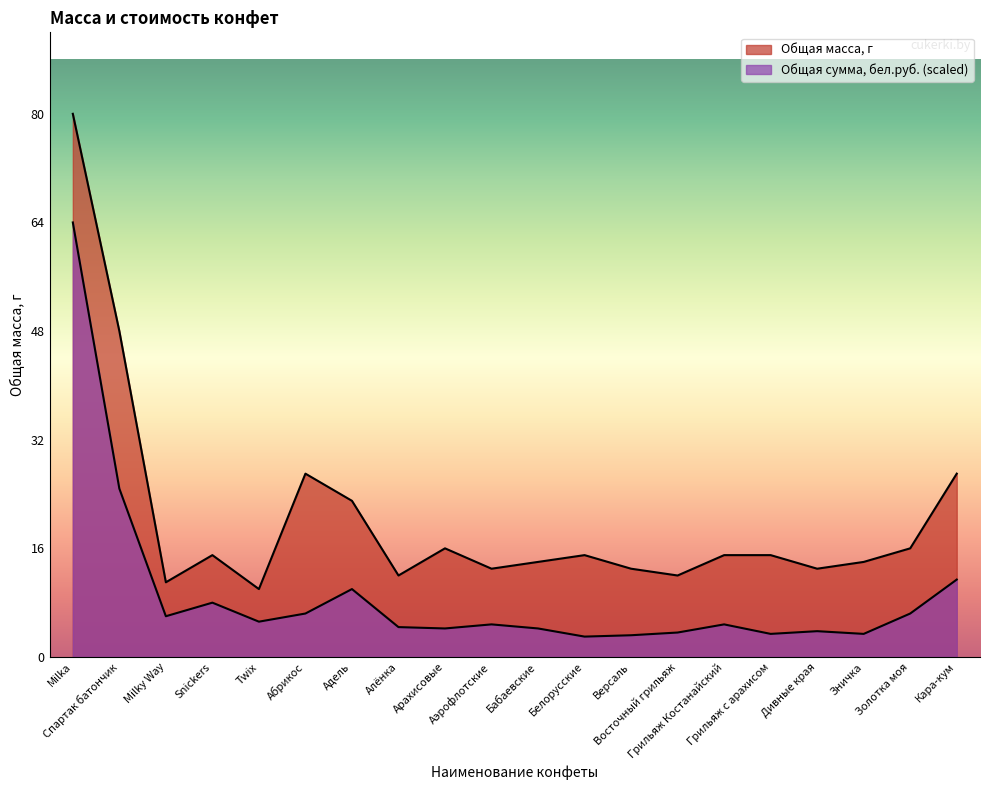

At how many categories does at least one series exceed 72?

1